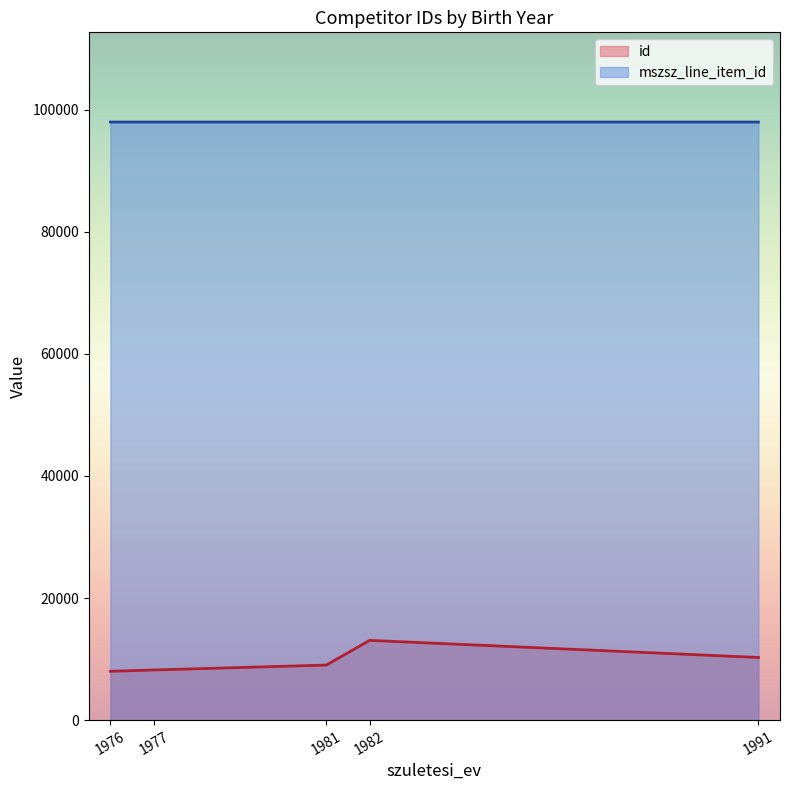

What is the value of the id point at the 9th from the left?

13061